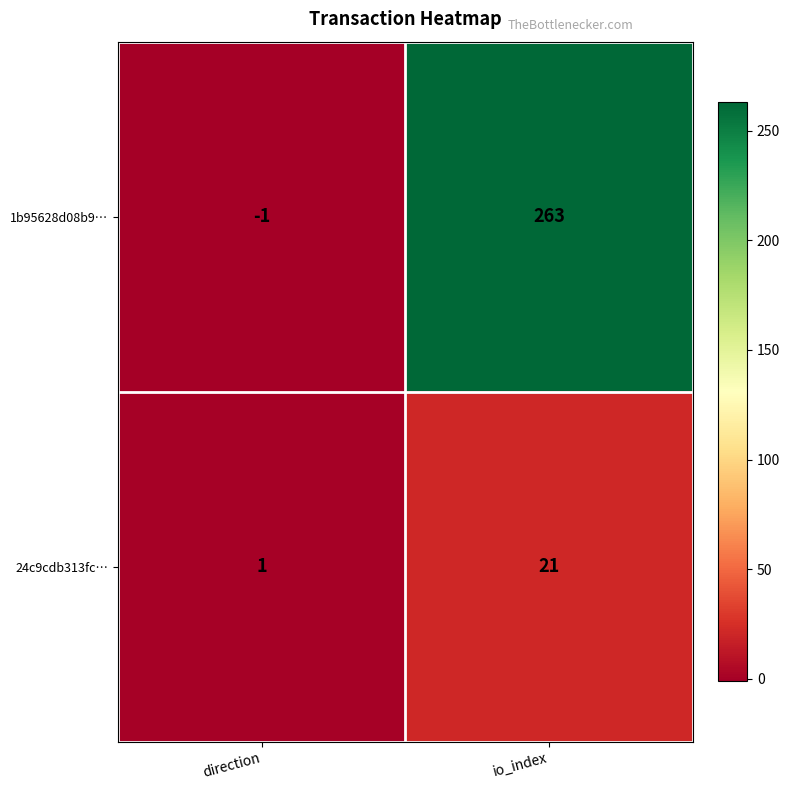

Where is 24c9cdb313fc… nearest to the value 11?

direction